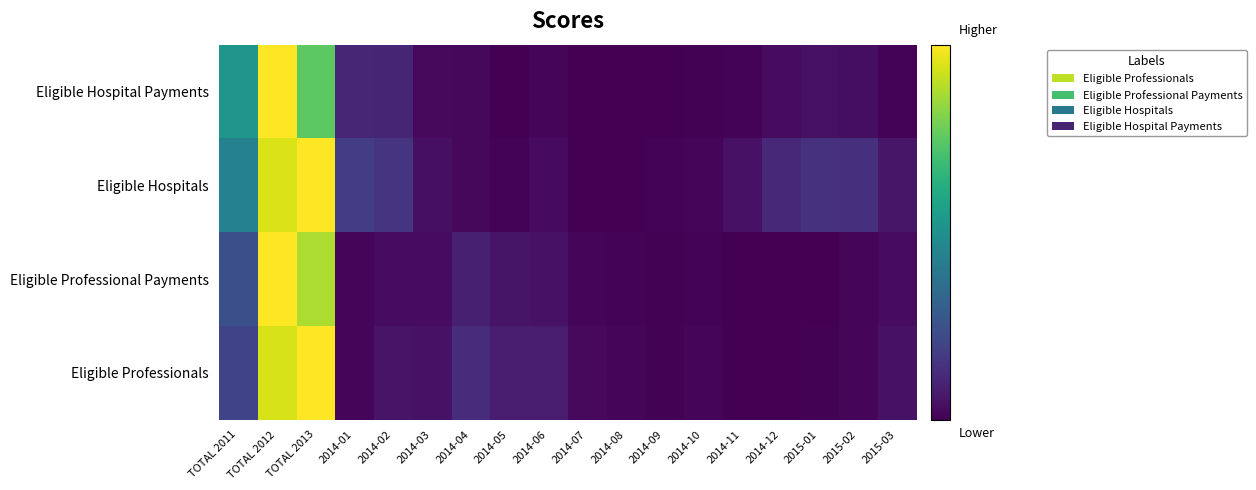

Which series has the largest range (max minus min)?

Eligible Professionals